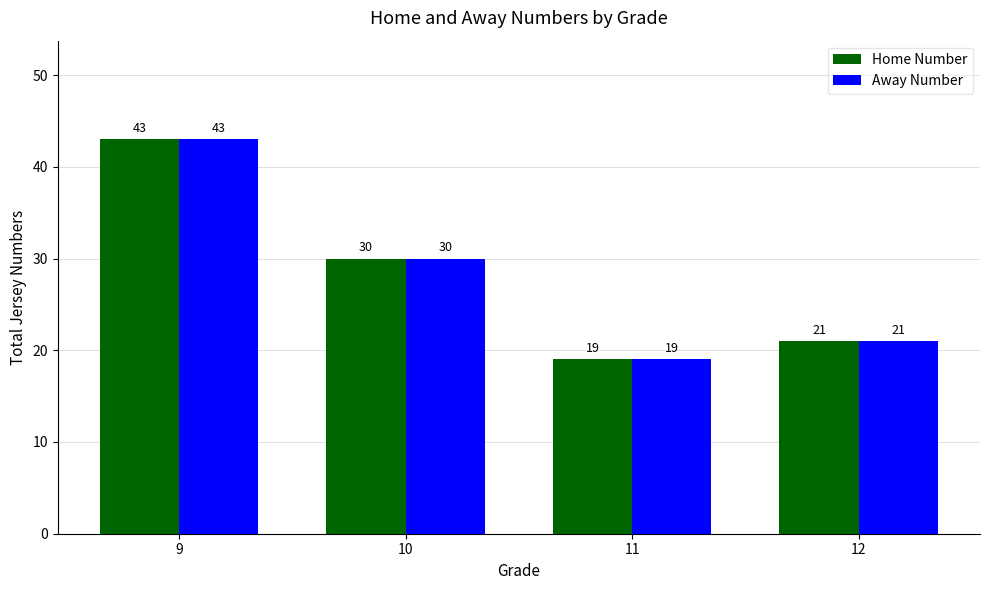

Where does the Away Number series first go above 30?

9